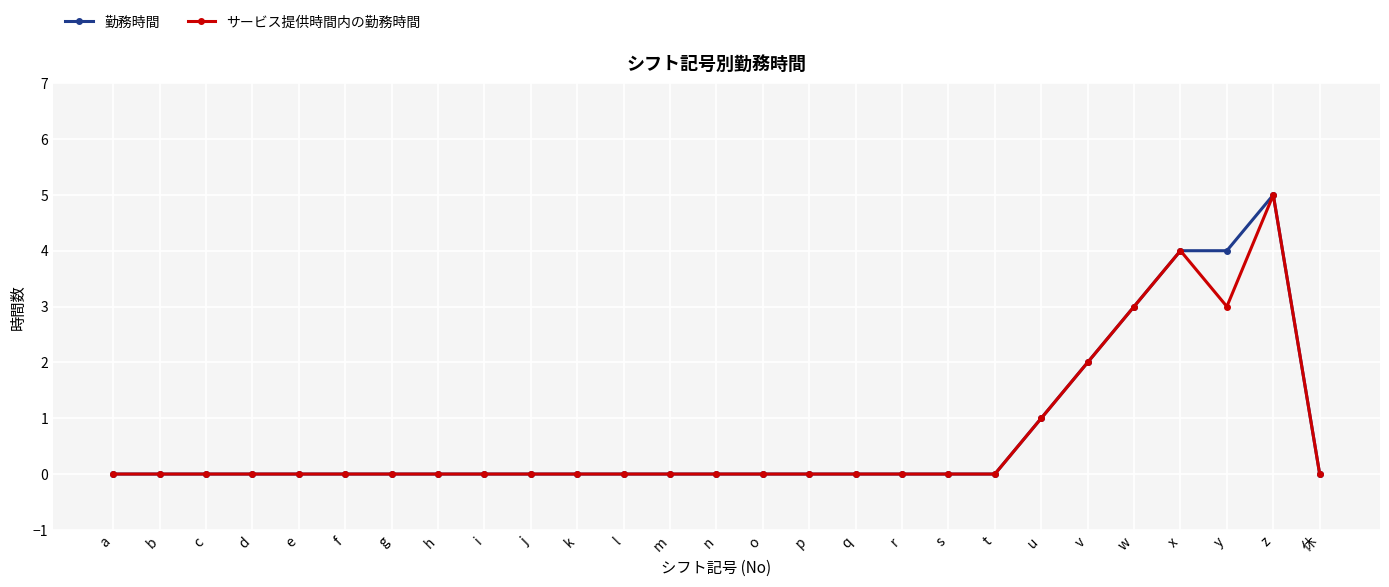

True or false: サービス提供時間内の勤務時間 has more than 1 interior local peaks.

True